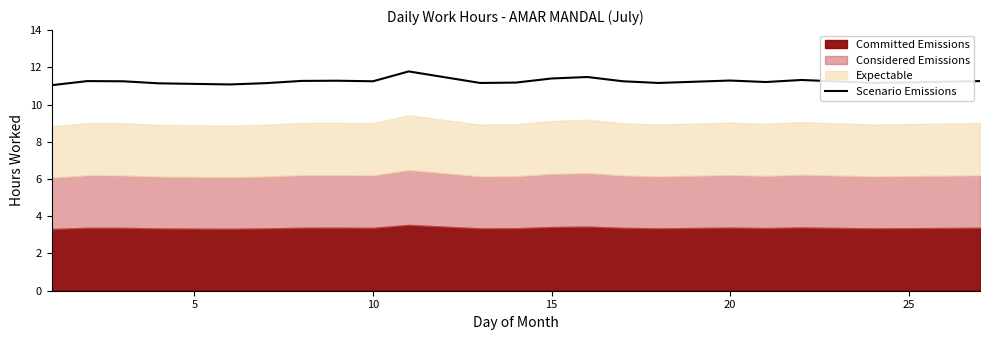

What is the value of the 18th point from the left?

11.2